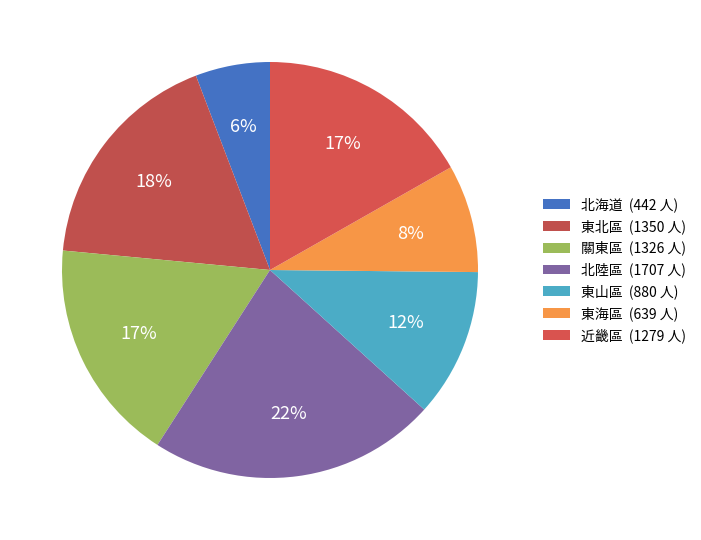

How many slices are in this pie chart?

7